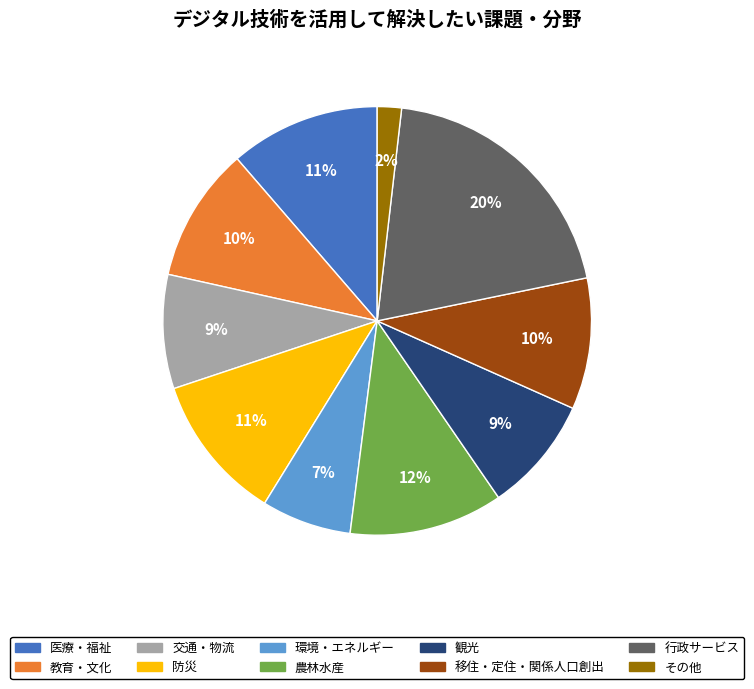

To the nearest percent, what is the difference between the largest and smallest slice percentages?

18%